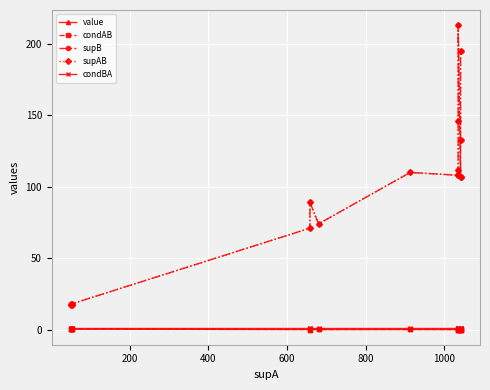

What are all the series names shown in the legend?

value, condAB, supB, supAB, condBA